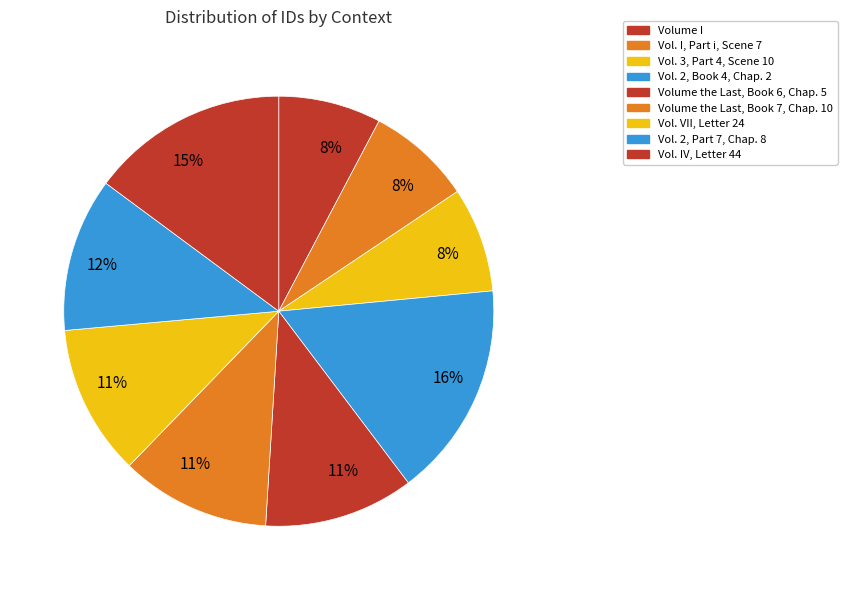

Count the number of slices in the pie.

9